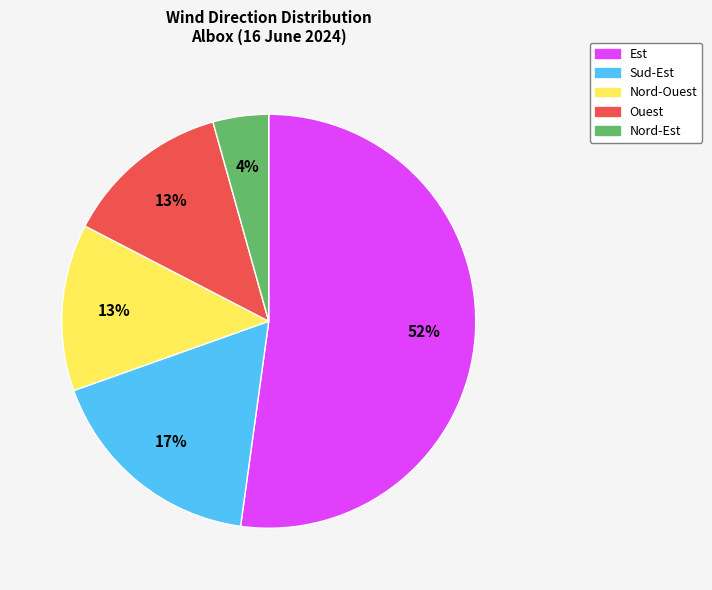

Is there a majority slice in this chart?

Yes